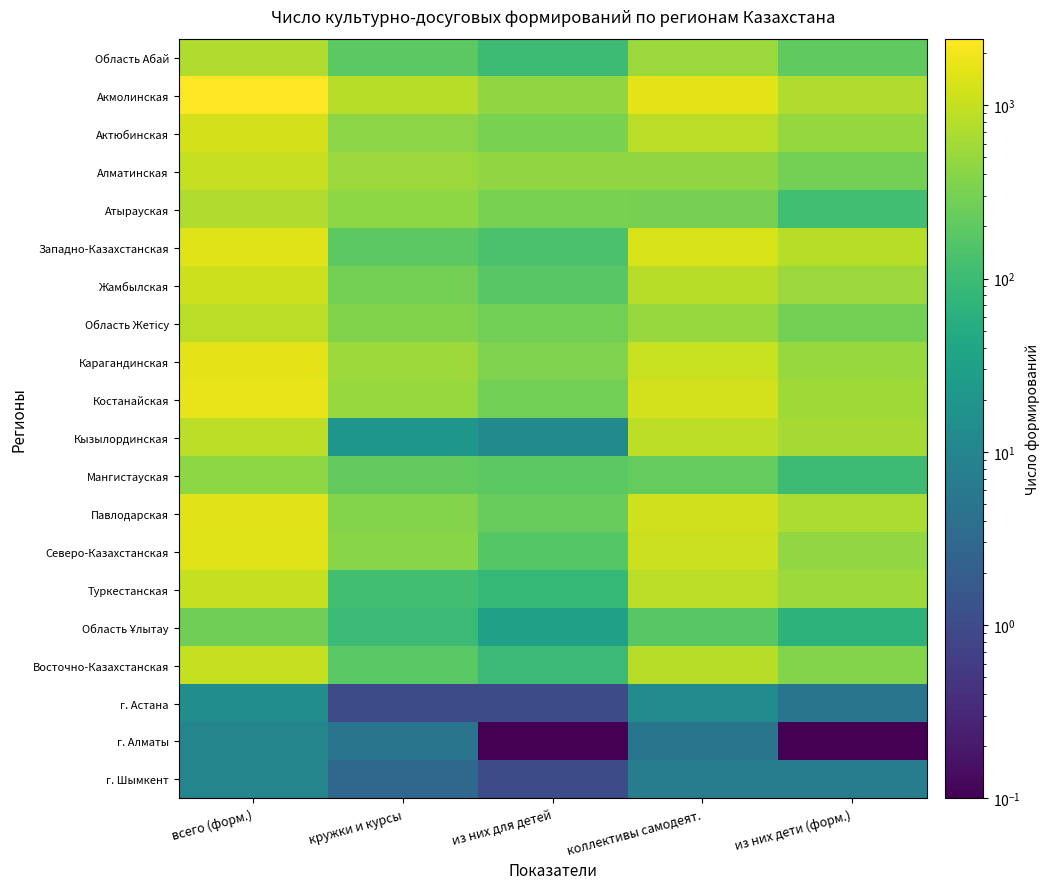

Between кружки и курсы and коллективы самодеят., which is larger?

коллективы самодеят.